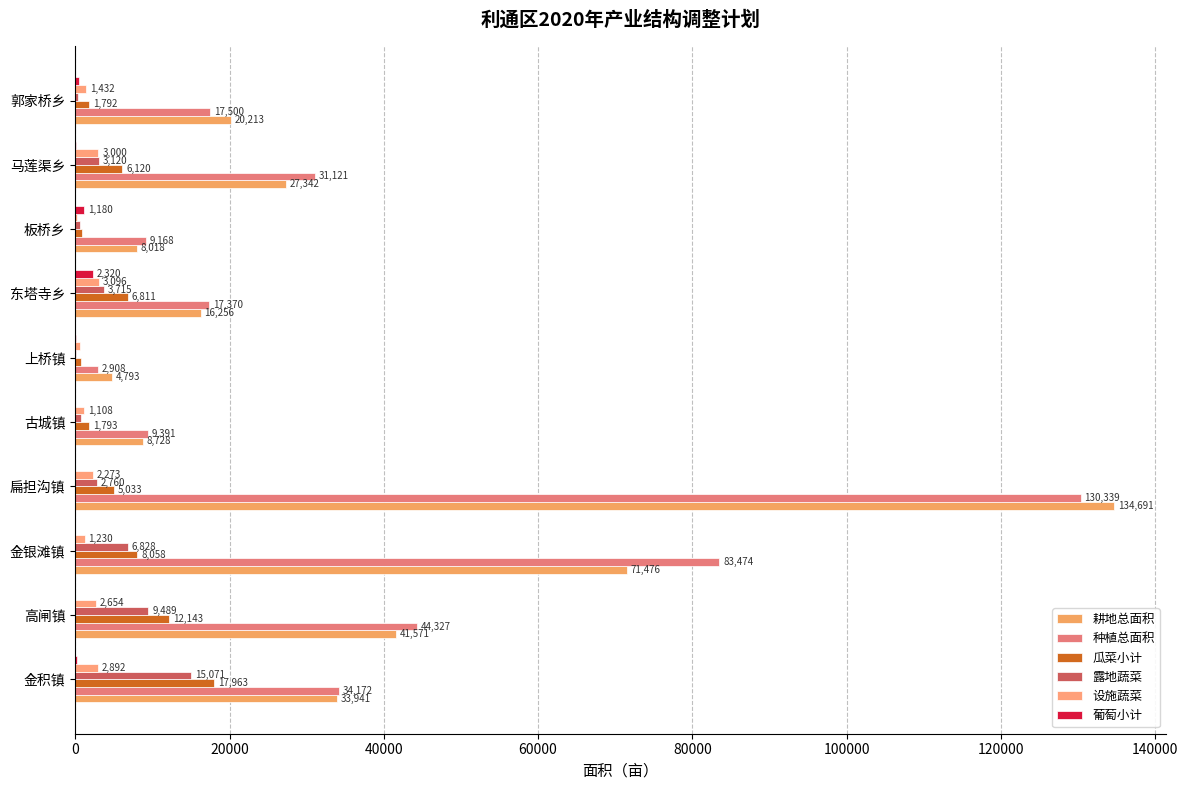

How many data points does each series have?

10